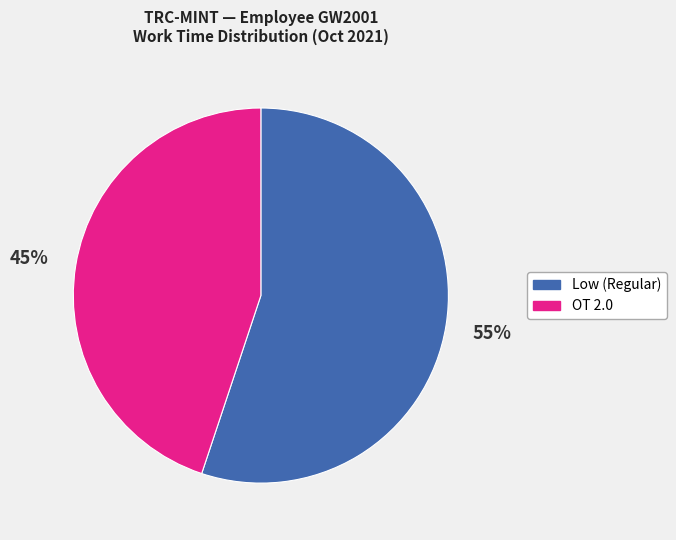

Is the sum of OT and Low greater than half?

Yes